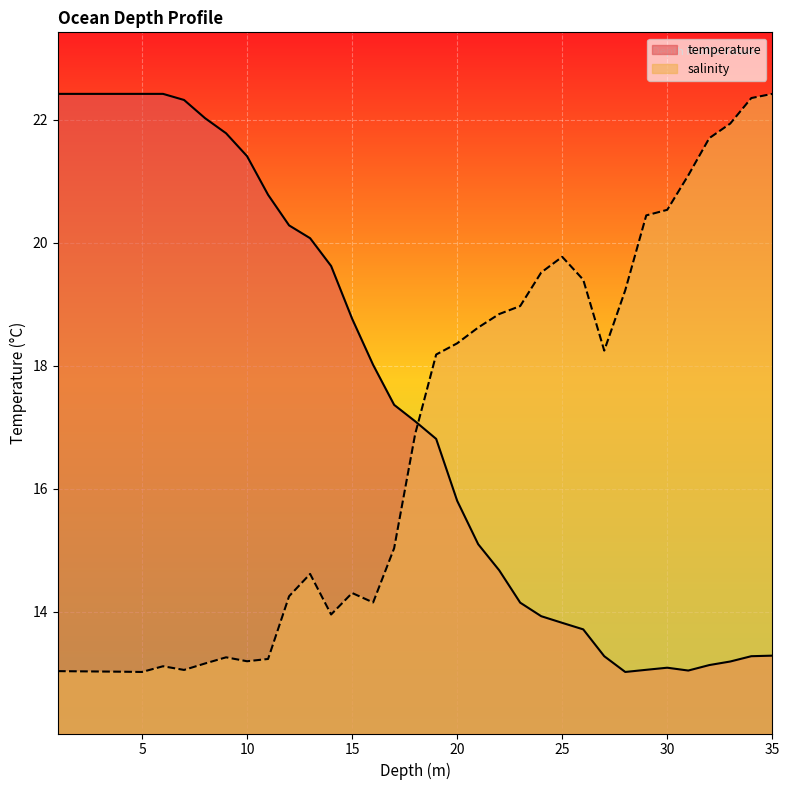

What value does the temperature series have at 22.0?

14.7